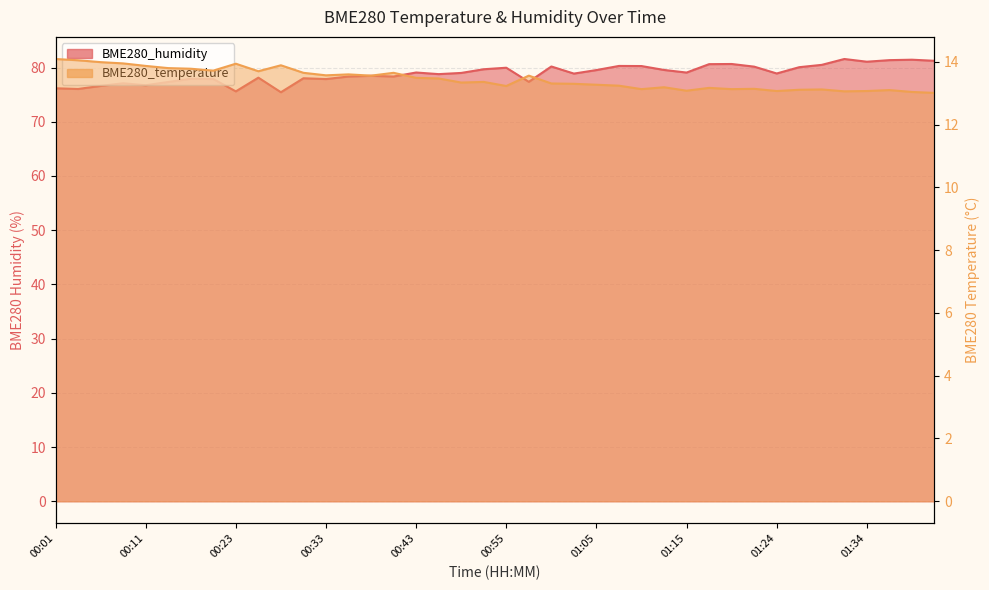

How many values in the BME280_humidity series exceed 79?

20